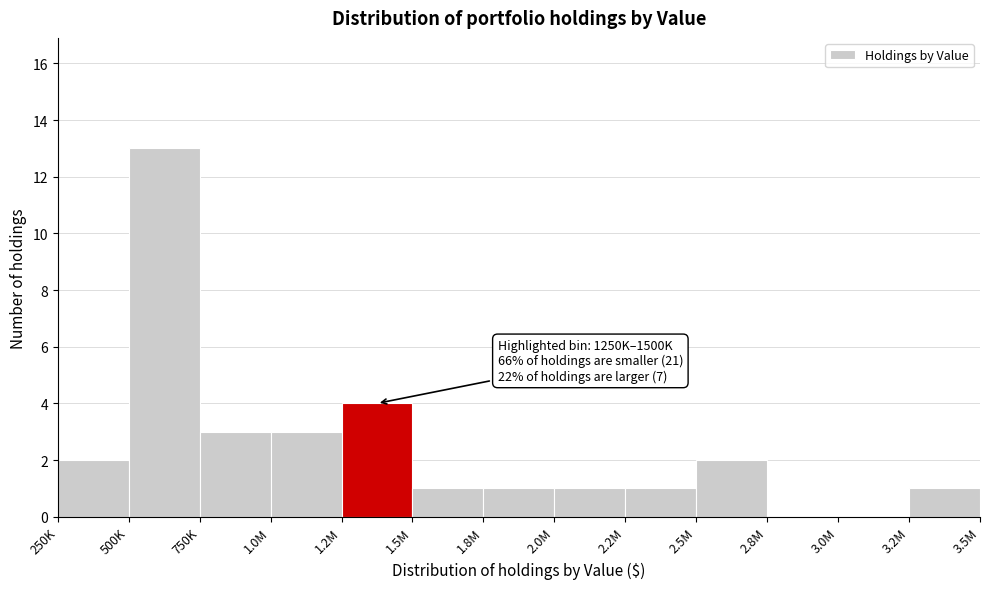

Which category has the highest value across all series?

500K